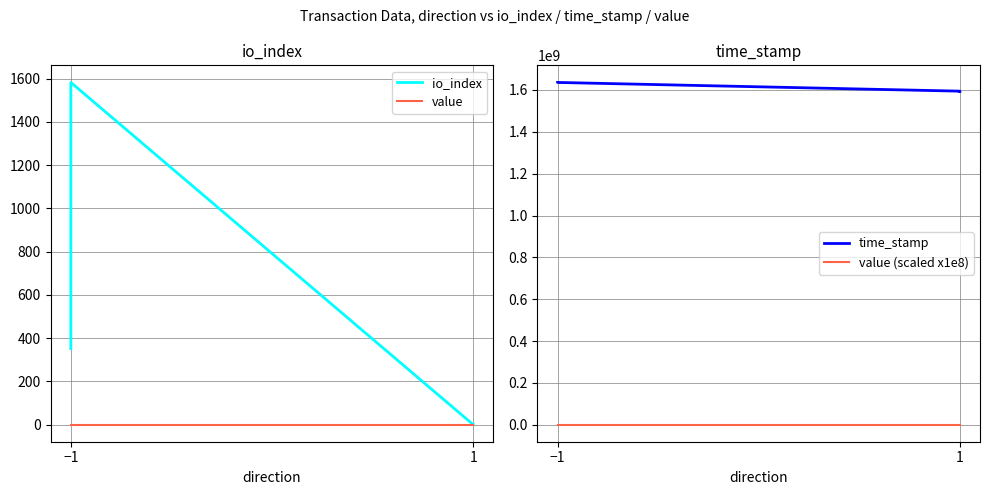

What are all the series names shown in the legend?

io_index, value, time_stamp, value (scaled x1e8)